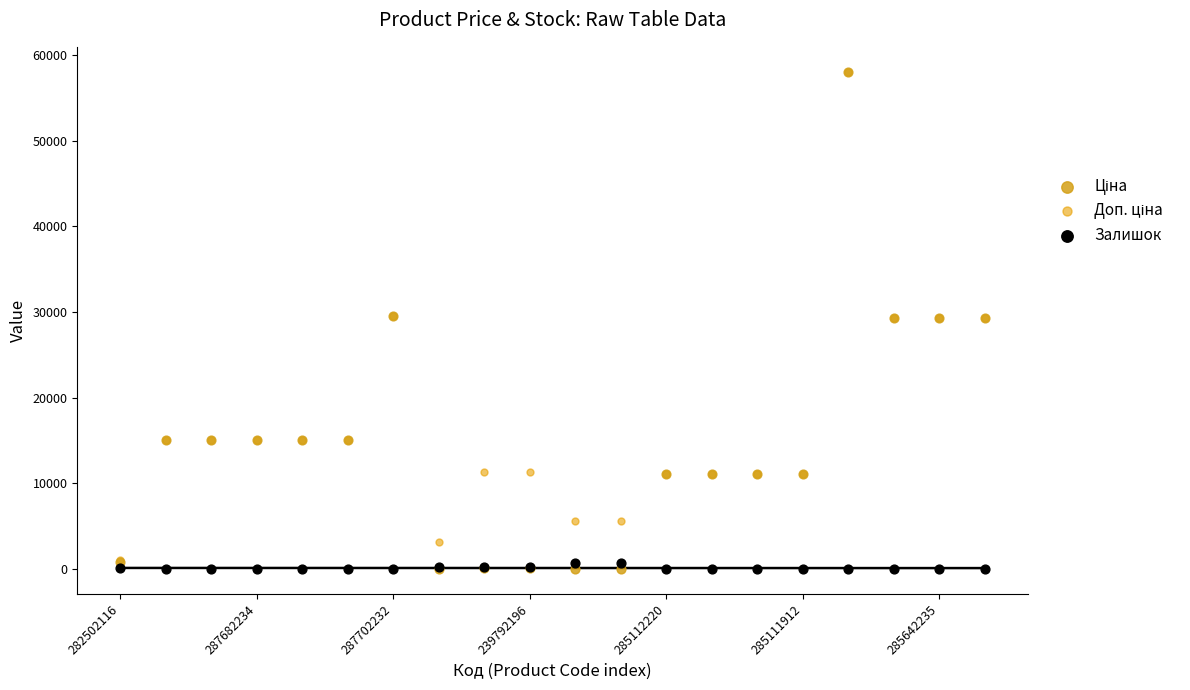

Which series reaches the maximum Y coordinate?

Ціна